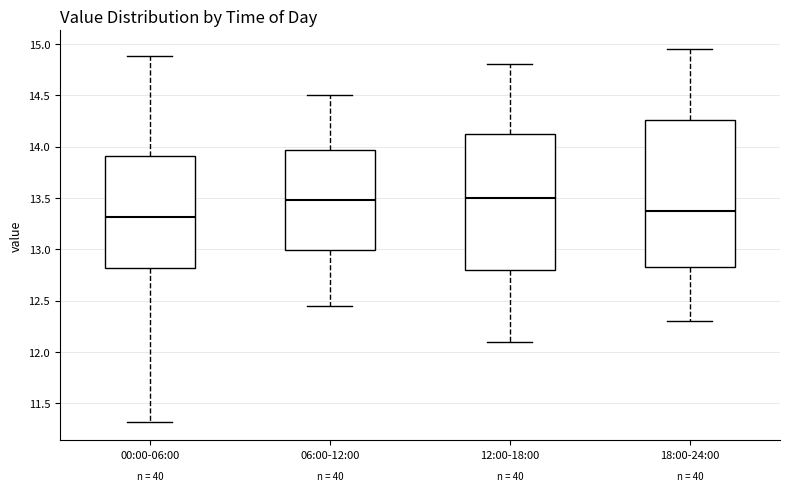

Reading left to right, transcribe this box plot: for each box, give where its median line is, the range the box spans, and where its two whiskers end, as read against the y-axis. The values are not printed on the chart, so give them approximately, as read against the axis.

00:00-06:00: median 13.30, box 12.80 to 13.90, whiskers 11.30 to 14.90
06:00-12:00: median 13.50, box 13.00 to 13.95, whiskers 12.45 to 14.50
12:00-18:00: median 13.50, box 12.80 to 14.15, whiskers 12.10 to 14.80
18:00-24:00: median 13.40, box 12.85 to 14.25, whiskers 12.30 to 14.95